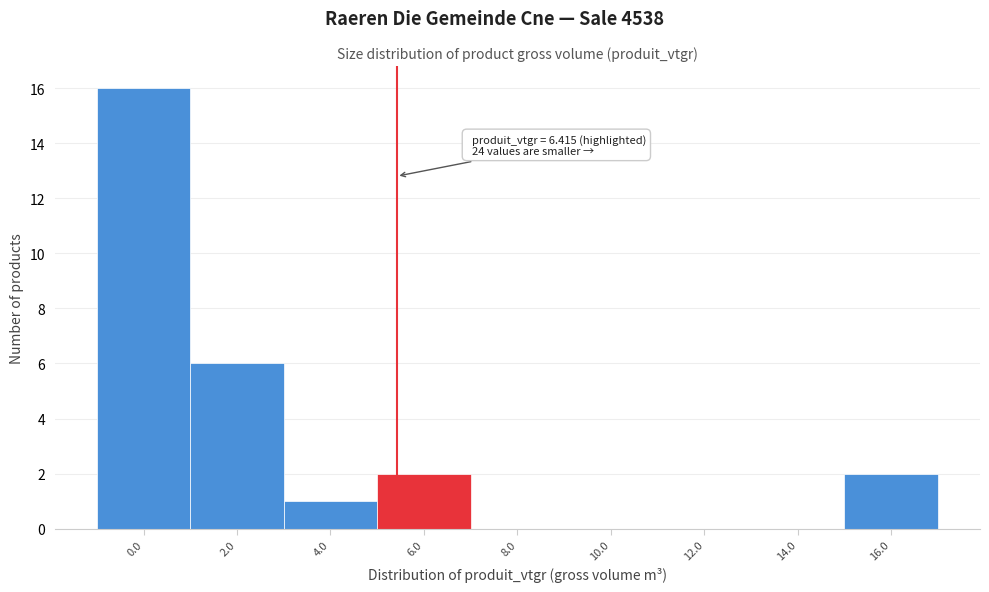

Reading left to right, transcribe all the data shown in this chart.

0.0=16	2.0=6	4.0=1	6.0=2	8.0=0	10.0=0	12.0=0	14.0=0	16.0=2